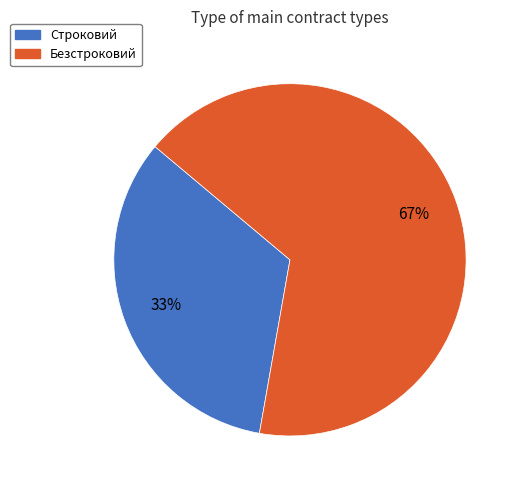

Rank the categories by value from lowest to highest.

Строковий, Безстроковий